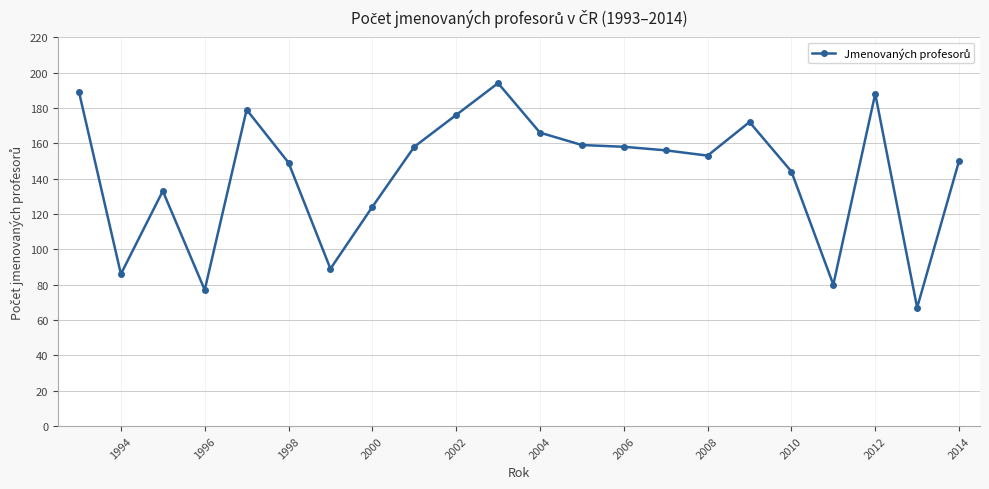

What is the maximum value shown in the chart?

194